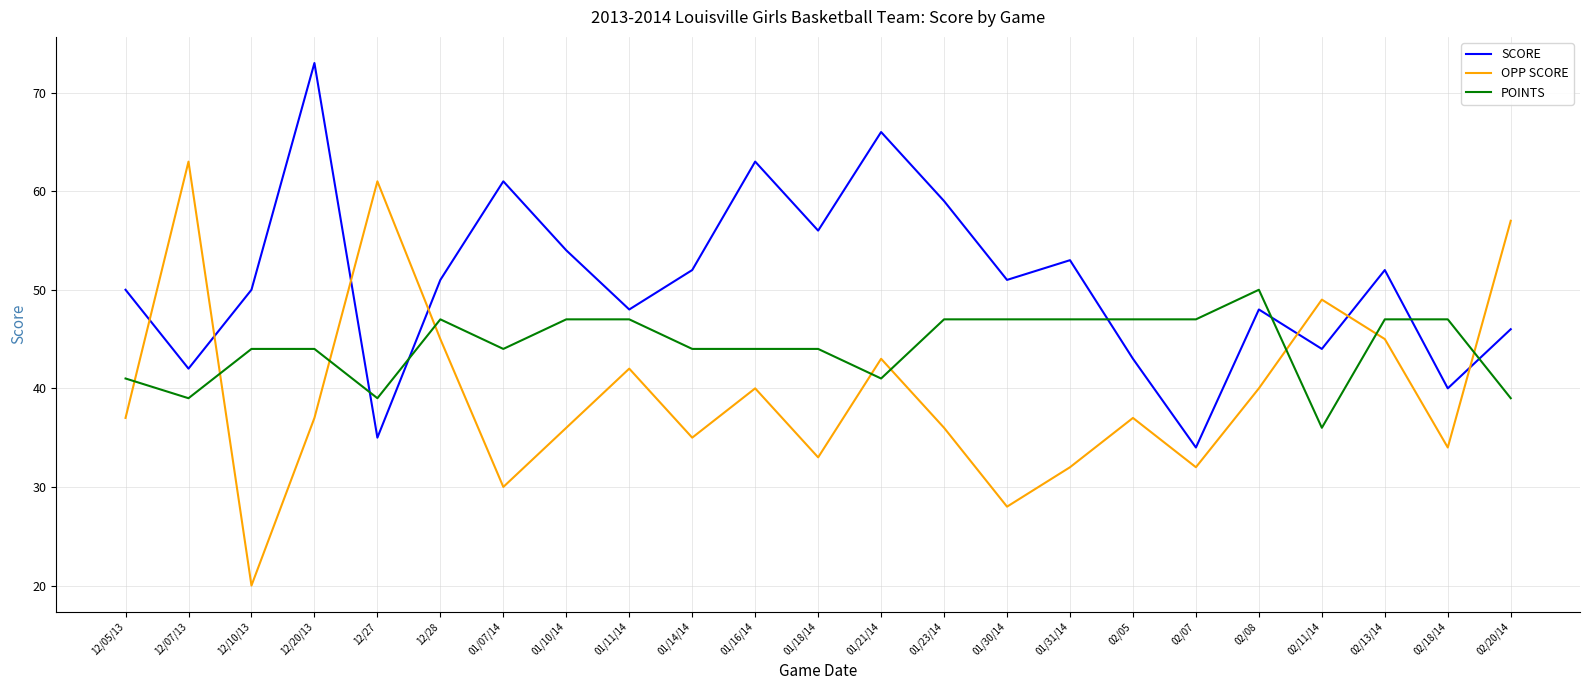

Reading left to right, transcribe all the data shown in this chart.

SCORE: 50	42	50	73	35	51	61	54	48	52	63	56	66	59	51	53	43	34	48	44	52	40	46
OPP SCORE: 37	63	20	37	61	45	30	36	42	35	40	33	43	36	28	32	37	32	40	49	45	34	57
POINTS: 41	39	44	44	39	47	44	47	47	44	44	44	41	47	47	47	47	47	50	36	47	47	39